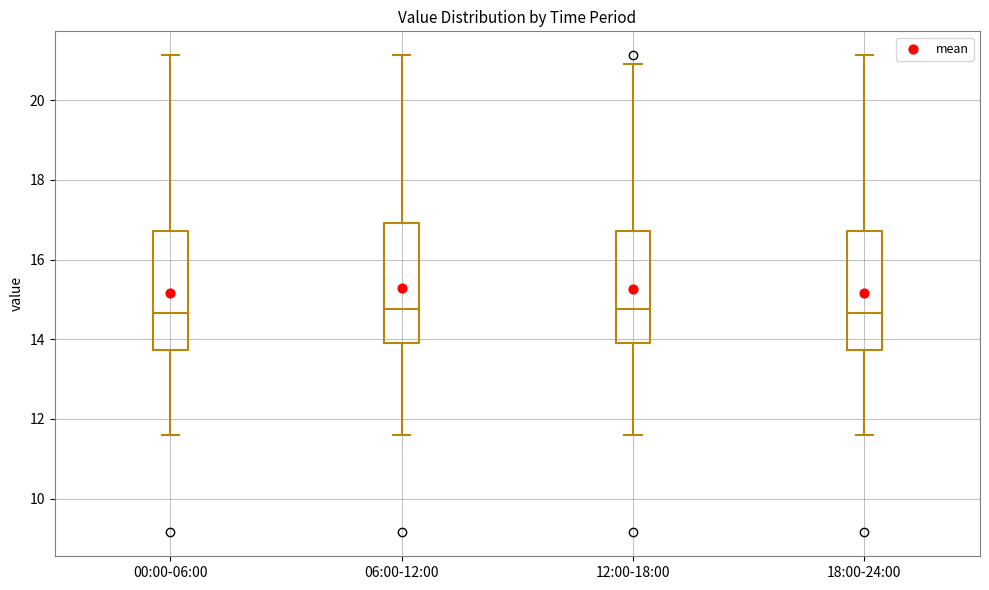

Reading left to right, transcribe this box plot: for each box, give where its median line is, the range the box spans, and where its two whiskers end, as read against the y-axis. The values are not printed on the chart, so give them approximately, as read against the axis.

00:00-06:00: median 14.6, box 13.8 to 16.8, whiskers 11.6 to 21.2
06:00-12:00: median 14.8, box 14.0 to 17.0, whiskers 11.6 to 21.2
12:00-18:00: median 14.8, box 14.0 to 16.8, whiskers 11.6 to 21.0
18:00-24:00: median 14.6, box 13.8 to 16.8, whiskers 11.6 to 21.2